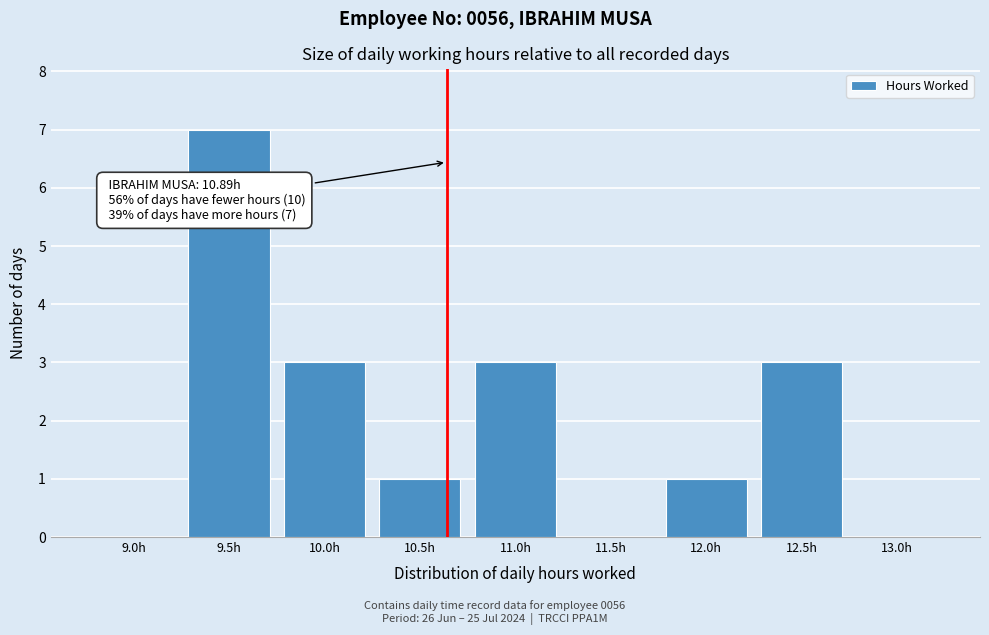

Between 11.0h and 9.0h, which is larger?

11.0h